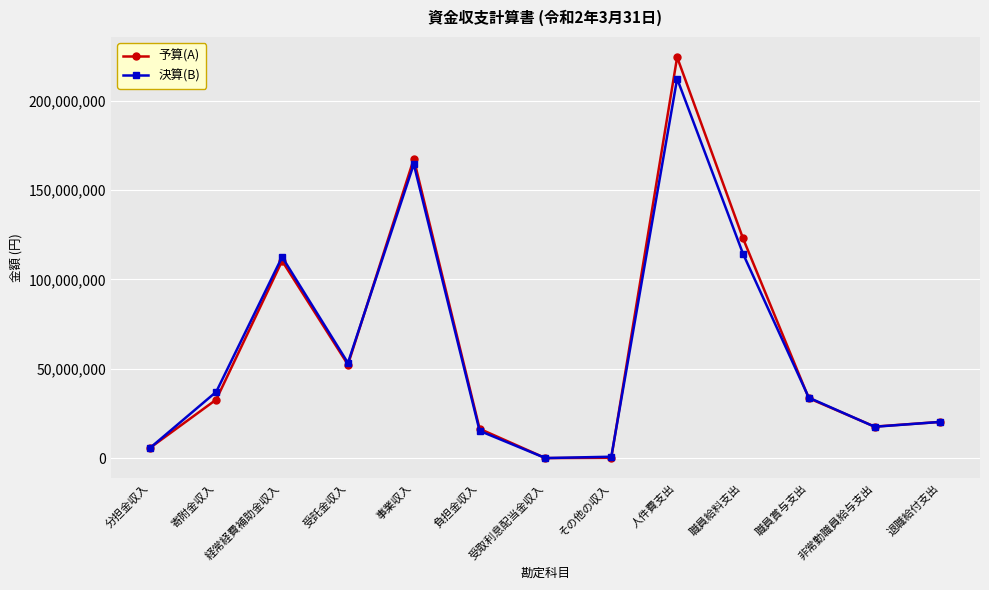

What is the approximate value of 決算(B) at 職員賞与支出?

33822820